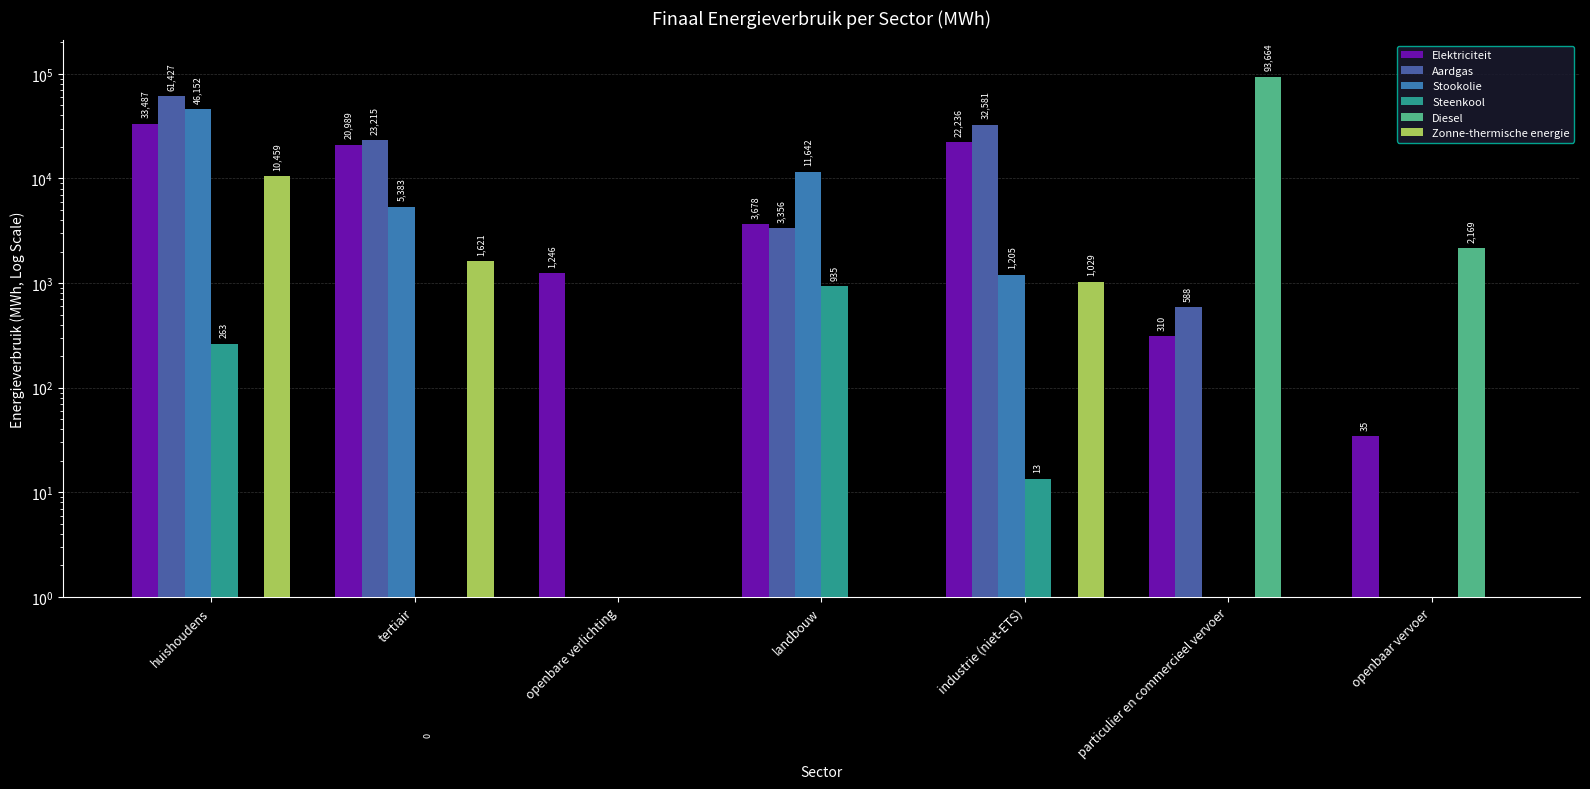

What are all the series names shown in the legend?

Elektriciteit, Aardgas, Stookolie, Steenkool, Diesel, Zonne-thermische energie